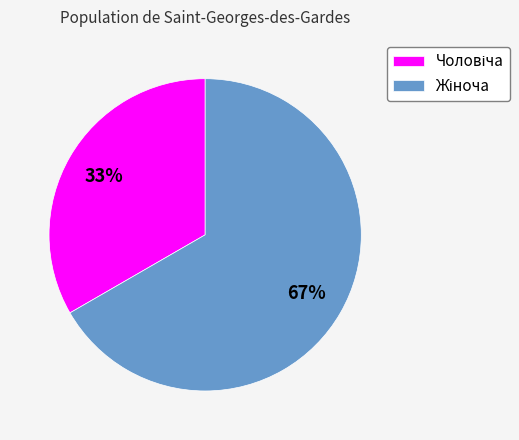

Does any single category account for the majority?

Yes